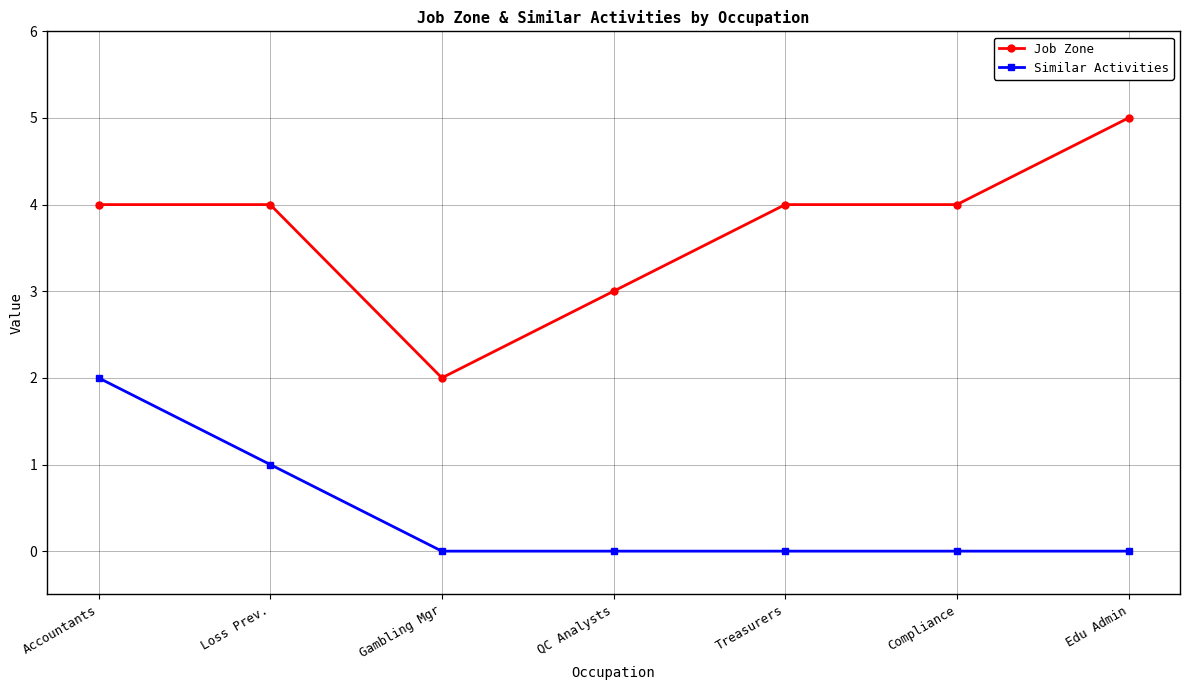

What is the spread (max minus min) of values at Edu Admin?

5